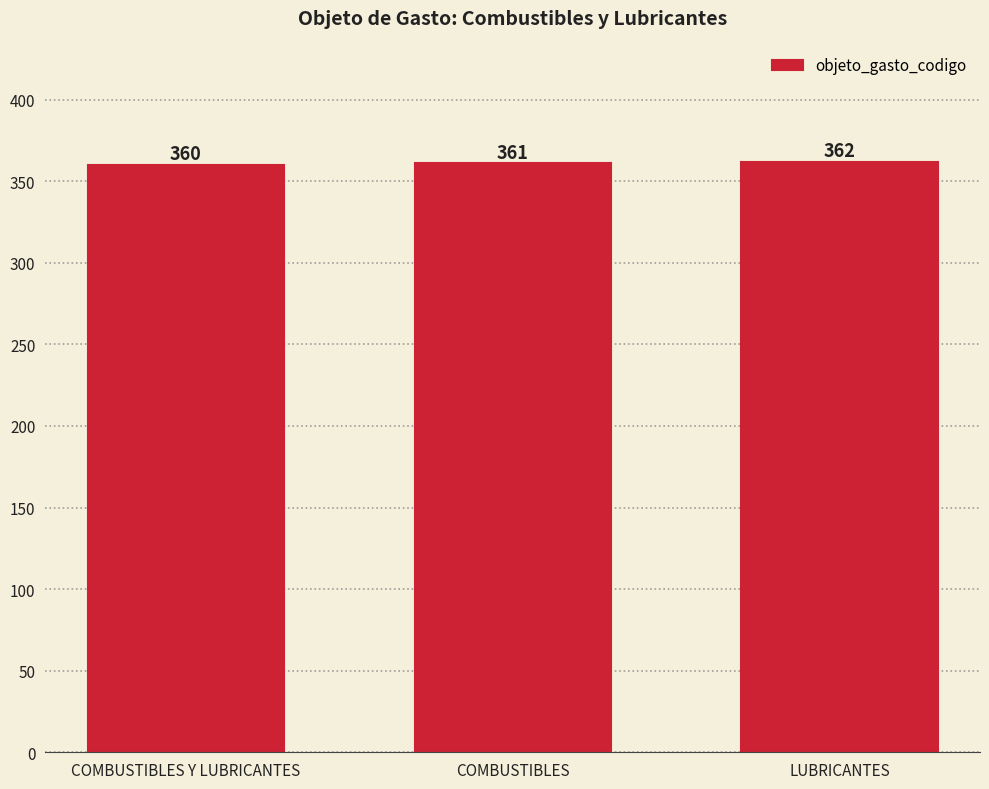

Reading left to right, what are all the values shown in this chart?

COMBUSTIBLES Y LUBRICANTES=360	COMBUSTIBLES=361	LUBRICANTES=362